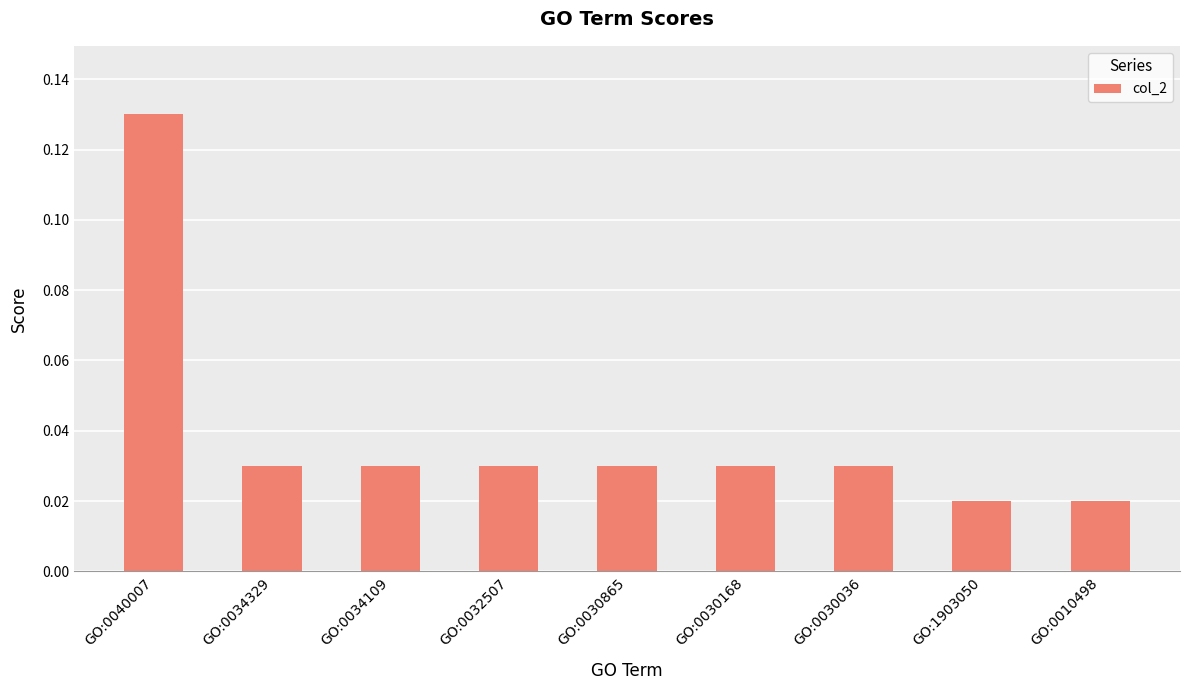

At which category does the chart reach its peak across all series?

GO:0040007